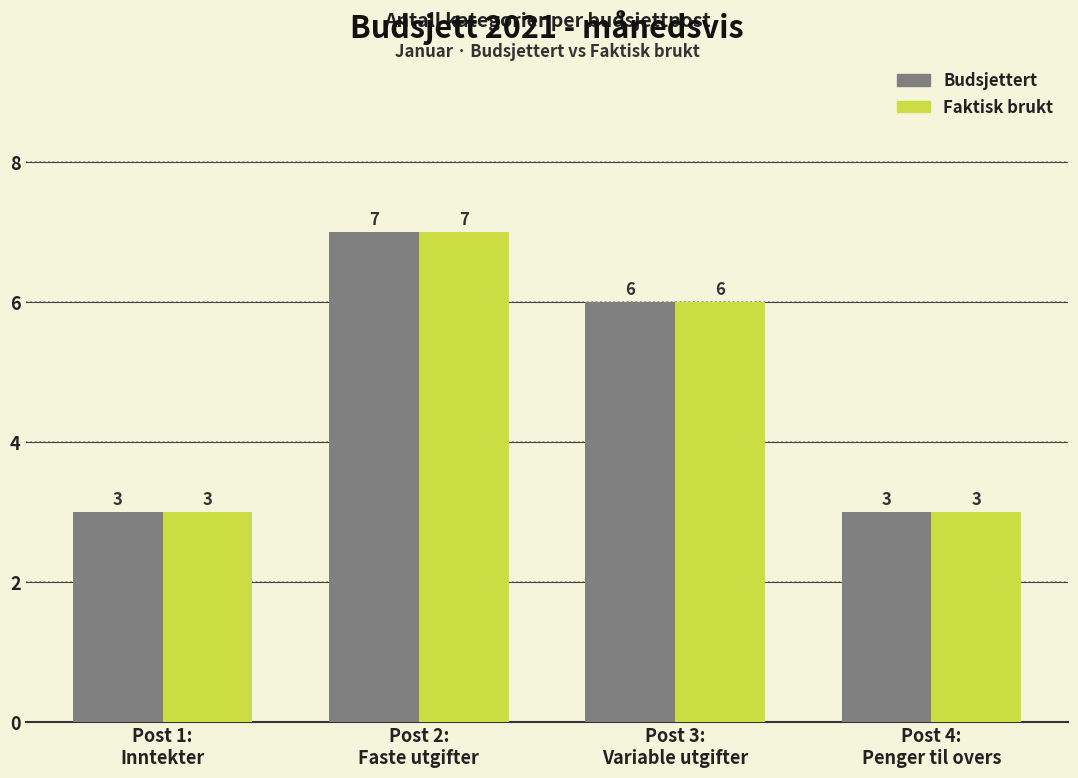

What is the greatest value displayed?

7